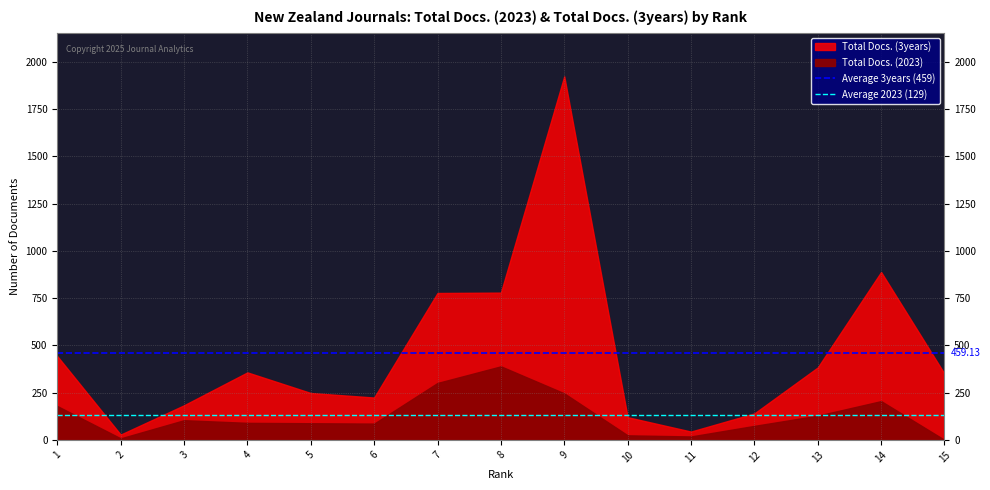

At which label does Average 3years (459) reach its peak?

1